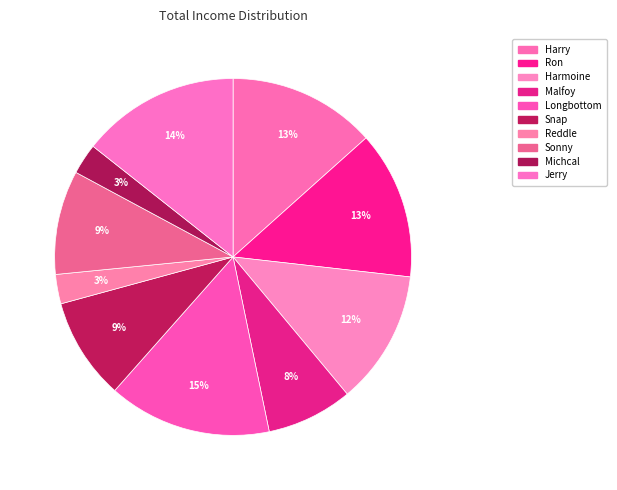

Which has a higher value, Longbottom or Jerry?

Longbottom